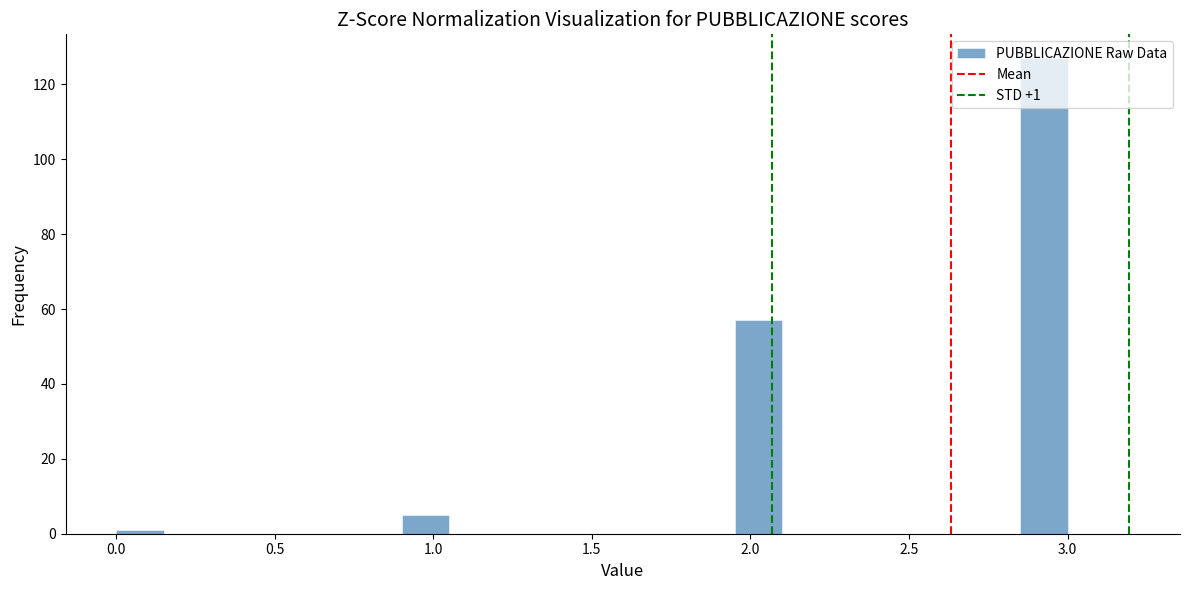

Around what value on the x-axis is the tallest bar? Give the approximate position of its centre, as read against the axis.

2.95